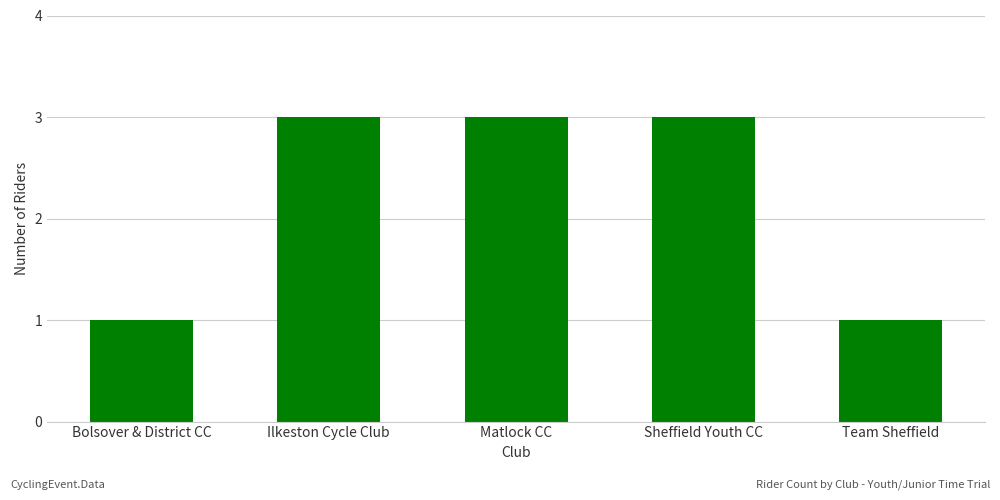

What is the label of the 2nd bar from the left?

Ilkeston Cycle Club